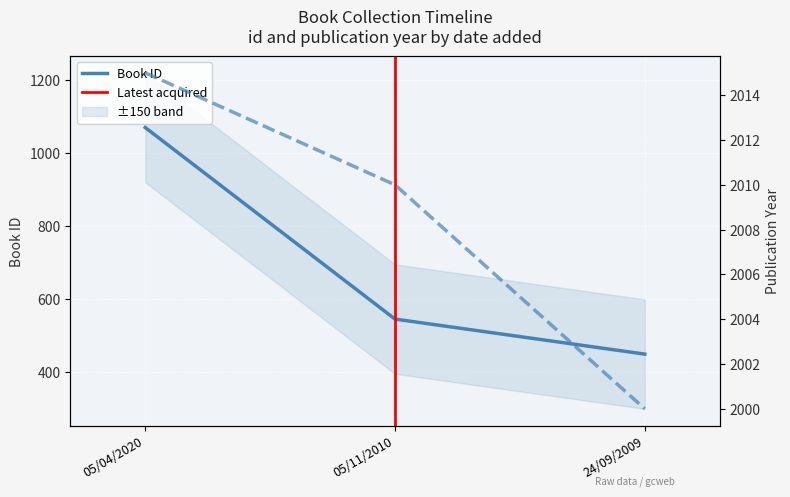

Which series has the widest spread of values?

id